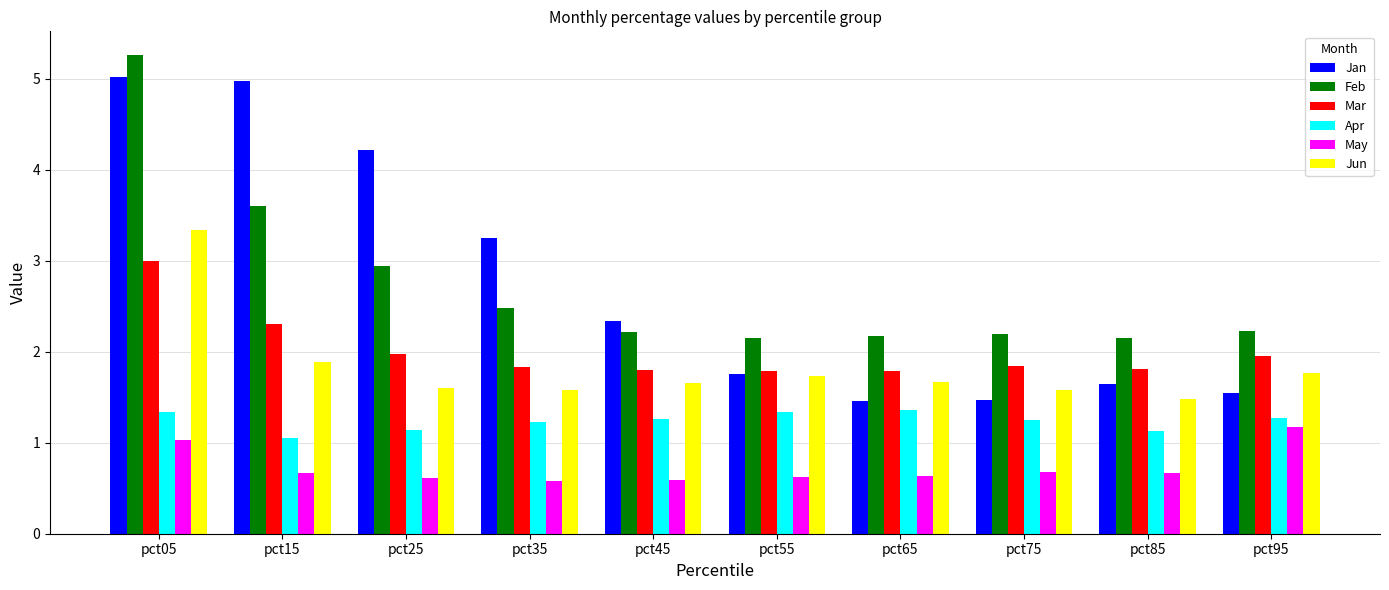

What is the value of the Feb bar at the 10th from the left?

2.2